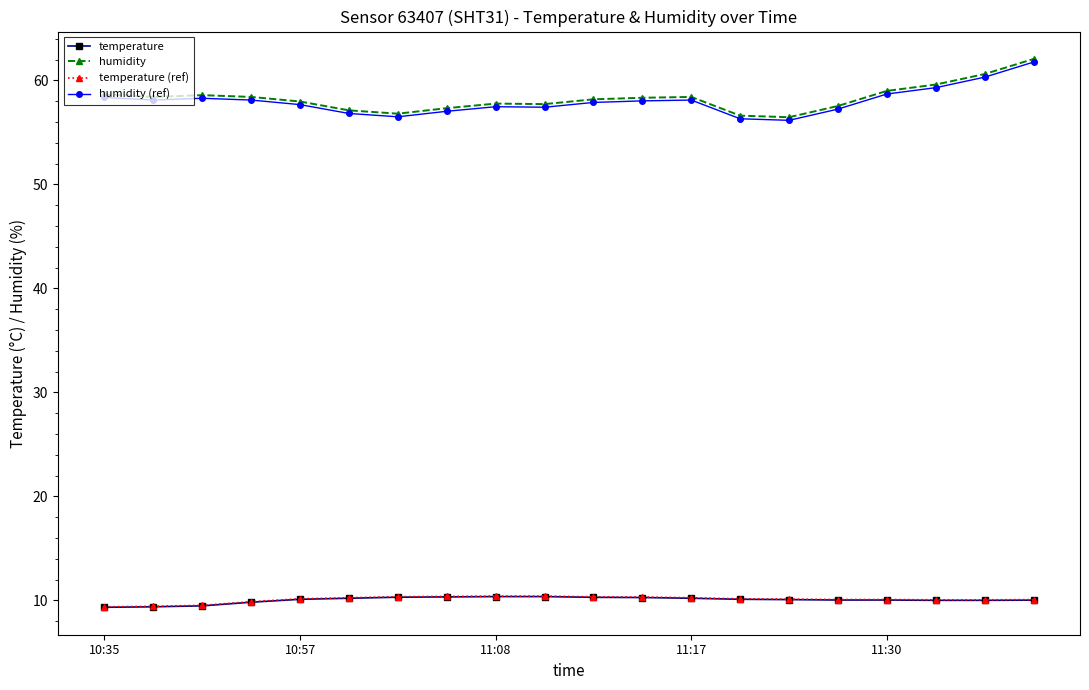

What is the highest value of the temperature (ref) series?

10.4